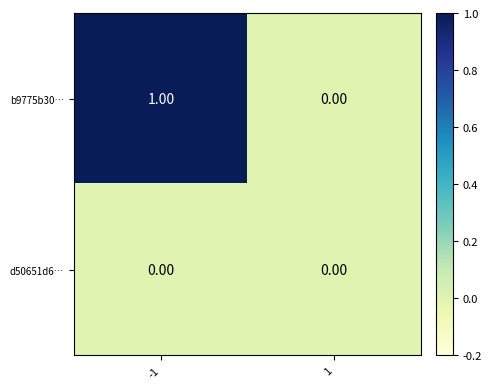

List the series in order of their overall mean, highest first.

b9775b30…, d50651d6…